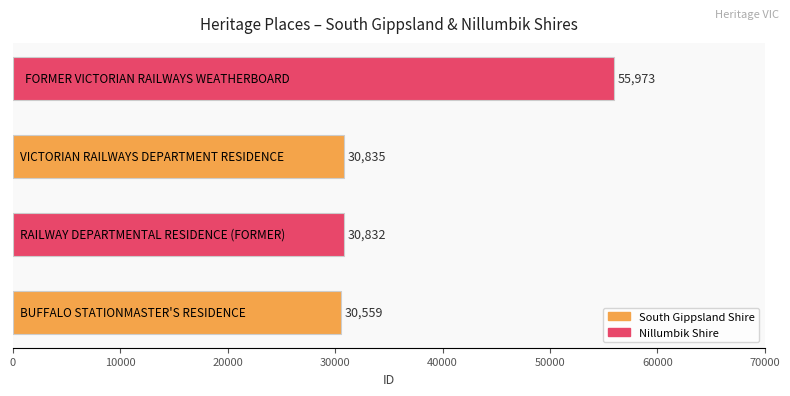

What is the sum of all values?

148199